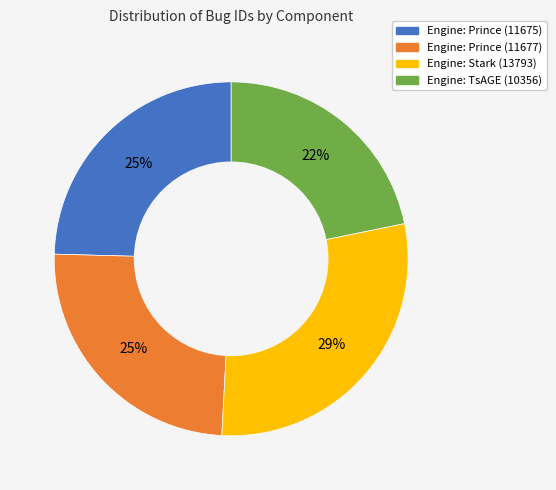

To the nearest percent, what is the difference between the largest and smallest slice percentages?

7%